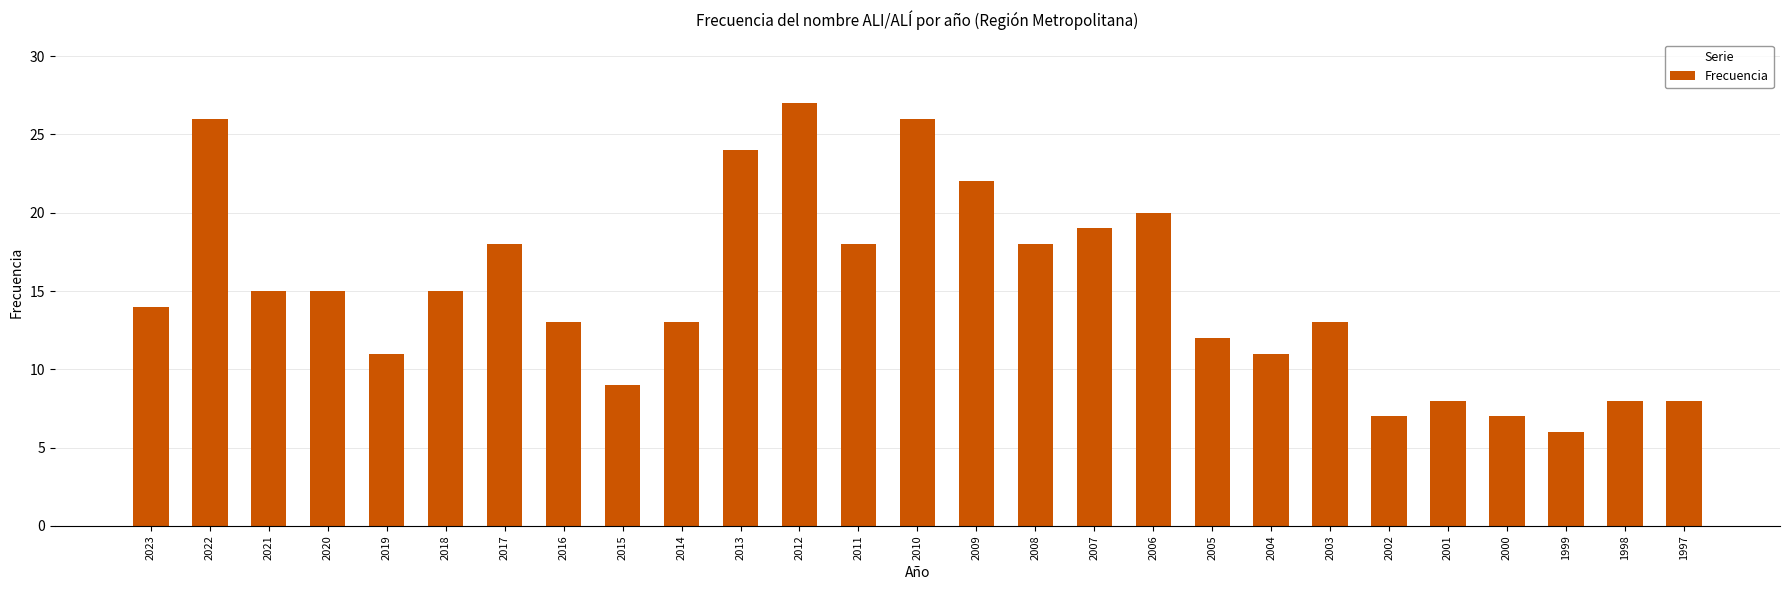

At which category does the chart reach its peak across all series?

2012